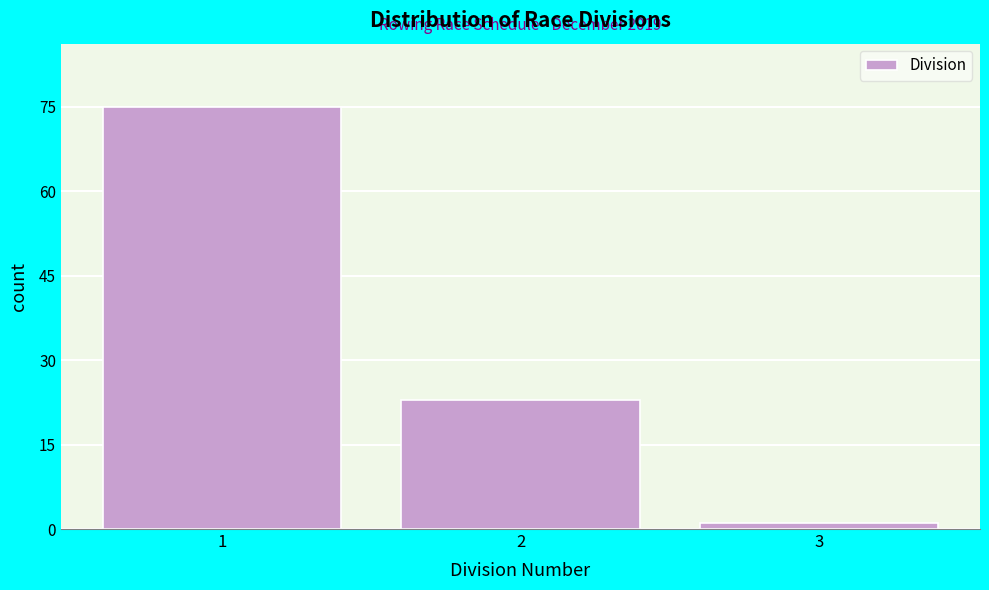

Over which range of the x-axis is the bar tallest?

0.5 to 1.5